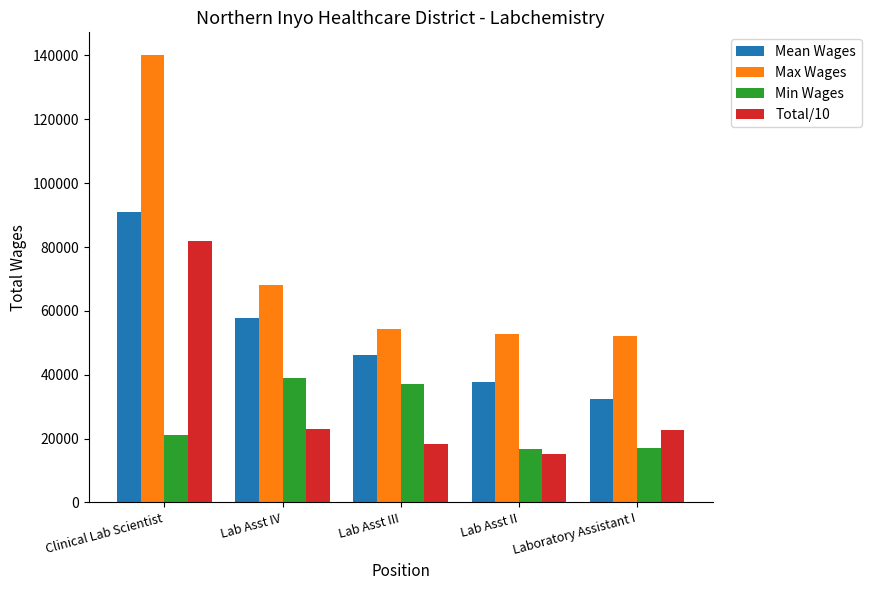

What is the label of the 3rd bar from the left?

Lab Asst III